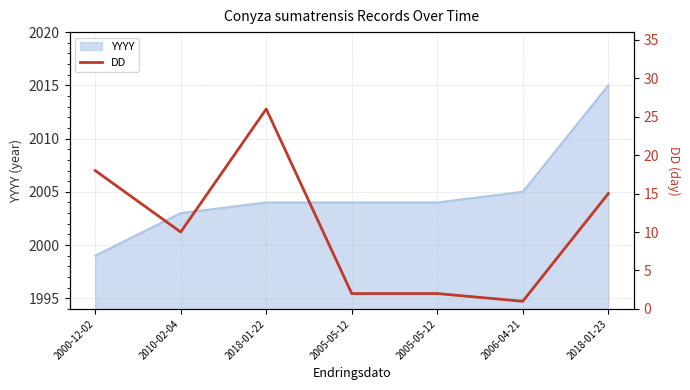

At which category does the data reach its first local valley?

2010-02-04